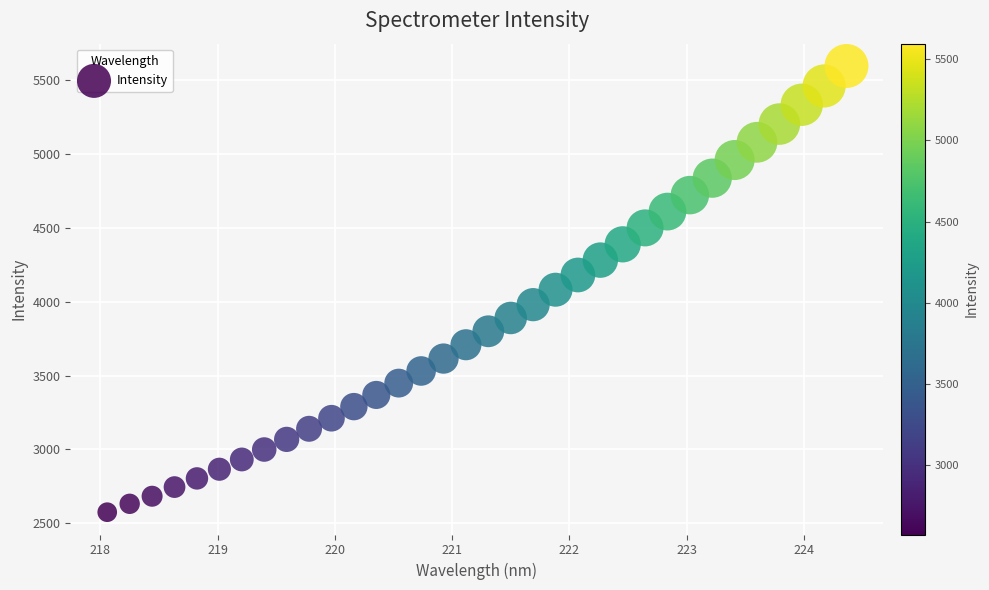

What is the range of X values (max minus min)?

6.3